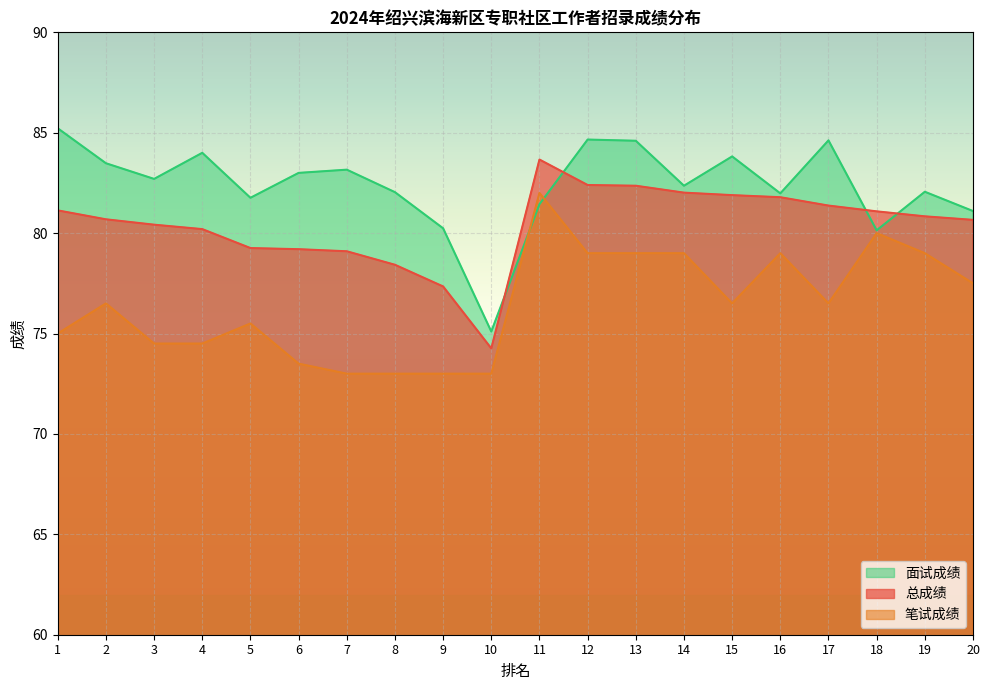

The 笔试成绩 series shows 47.3 at 7. True or false?

False